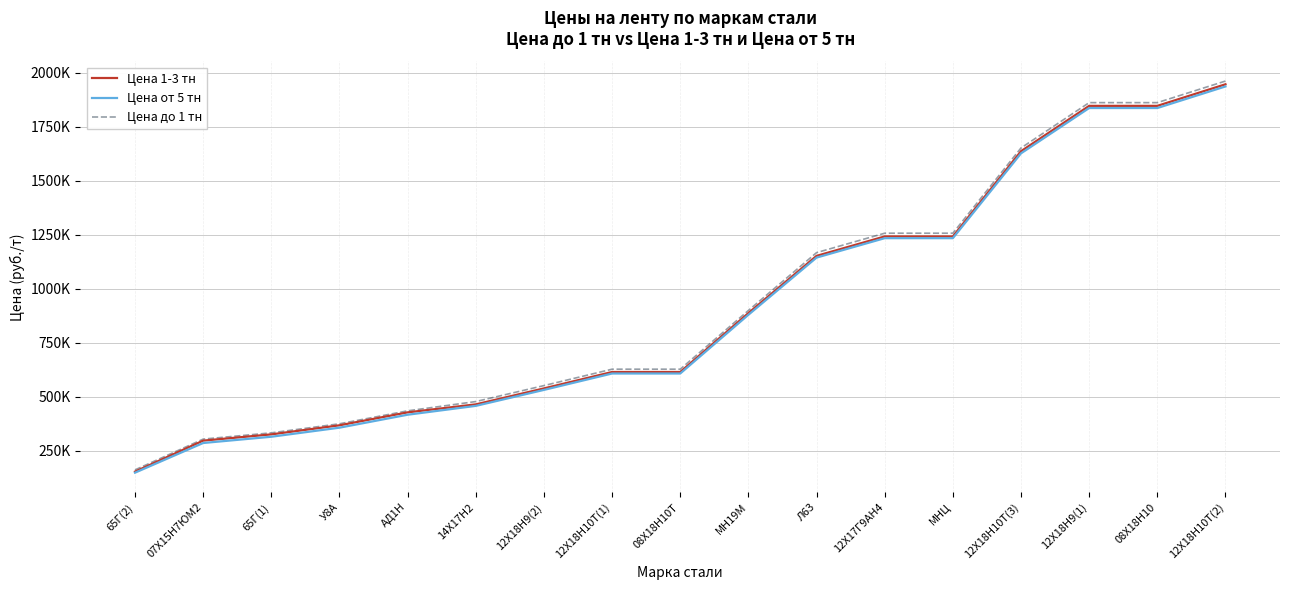

What is the label of the 12th point from the right?

14Х17Н2